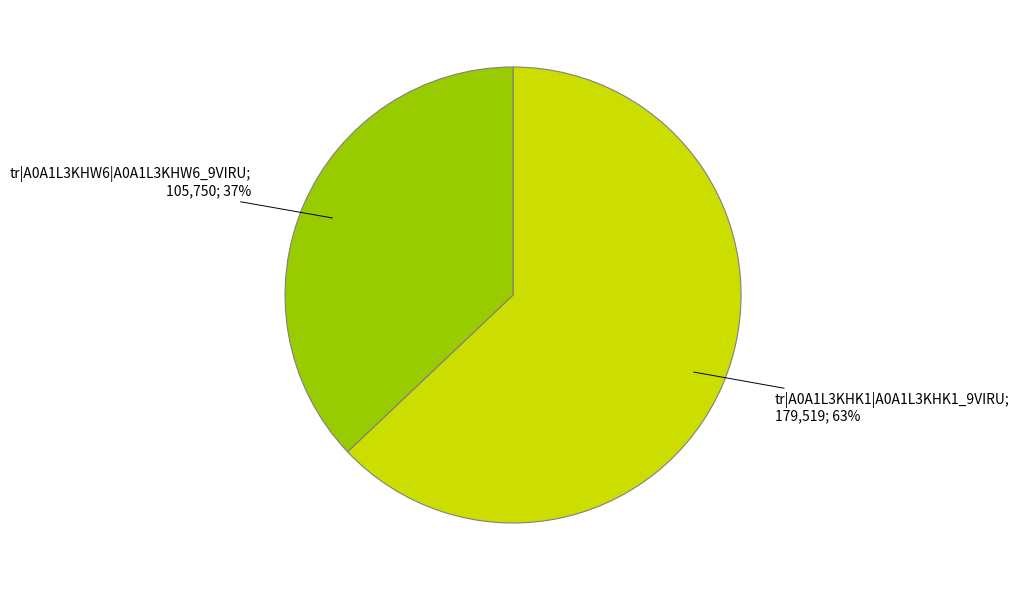

To the nearest percent, what is the average slice percentage?

50%